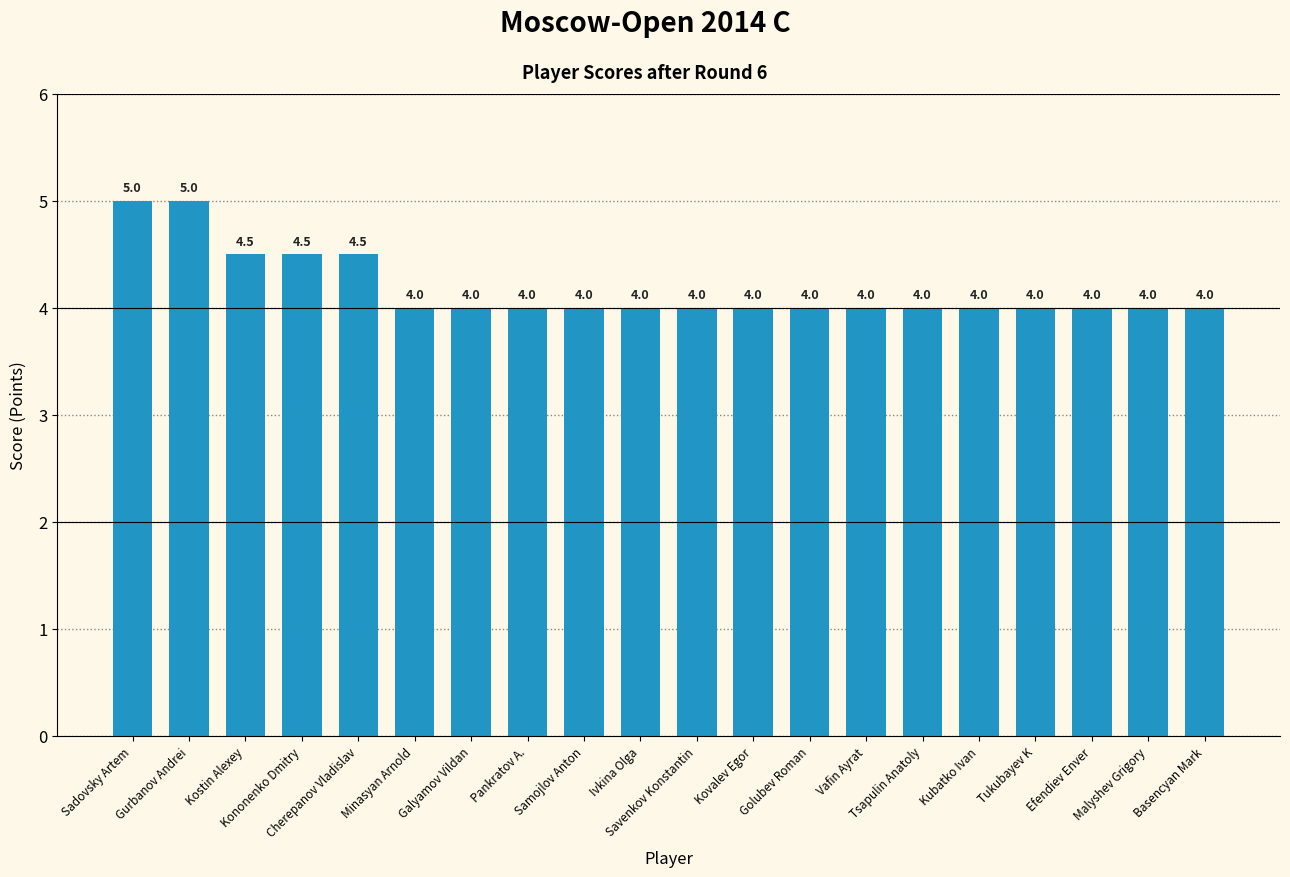

Reading right to left, extract all data points from this chart.

Basencyan Mark=4.0	Malyshev Grigory=4.0	Efendiev Enver=4.0	Tukubayev K=4.0	Kubatko Ivan=4.0	Tsapulin Anatoly=4.0	Vafin Ayrat=4.0	Golubev Roman=4.0	Kovalev Egor=4.0	Savenkov Konstantin=4.0	Ivkina Olga=4.0	Samojlov Anton=4.0	Pankratov A.=4.0	Galyamov Vildan=4.0	Minasyan Arnold=4.0	Cherepanov Vladislav=4.5	Kononenko Dmitry=4.5	Kostin Alexey=4.5	Gurbanov Andrei=5.0	Sadovsky Artem=5.0